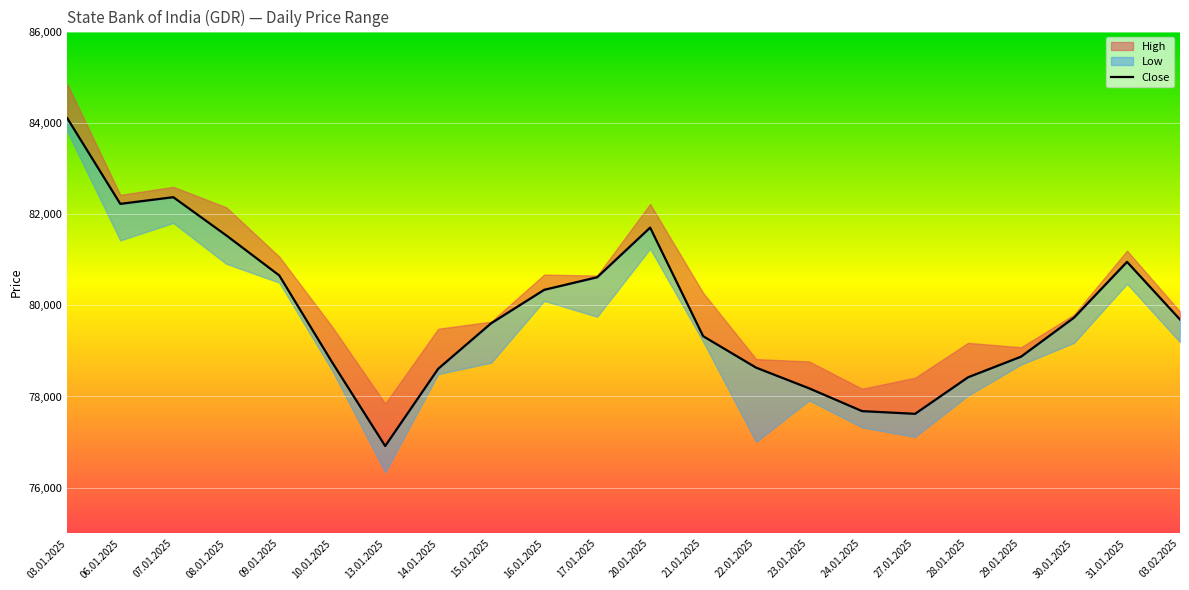

Reading left to right, list all the values displayed in this chart.

03.01.2025=84099	06.01.2025=82223	07.01.2025=82369	08.01.2025=81532	09.01.2025=80654	10.01.2025=78746	13.01.2025=76914	14.01.2025=78608	15.01.2025=79606	16.01.2025=80338	17.01.2025=80614	20.01.2025=81702	21.01.2025=79322	22.01.2025=78632	23.01.2025=78179	24.01.2025=77679	27.01.2025=77620	28.01.2025=78421	29.01.2025=78873	30.01.2025=79729	31.01.2025=80951	03.02.2025=79687